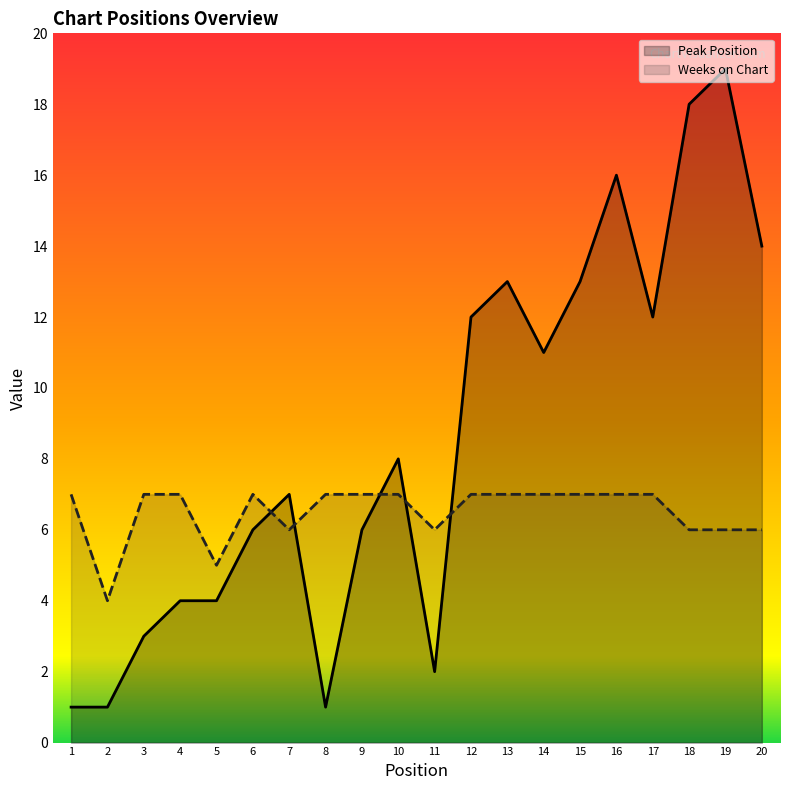

True or false: Weeks on Chart has a value of 12 at 16.

False